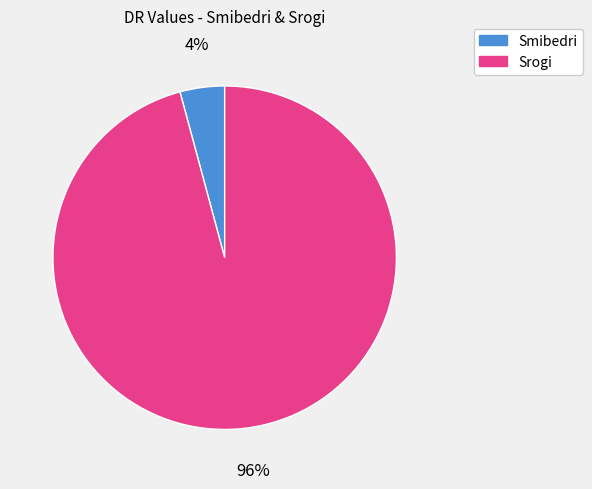

Which has a higher value, Smibedri or Srogi?

Srogi